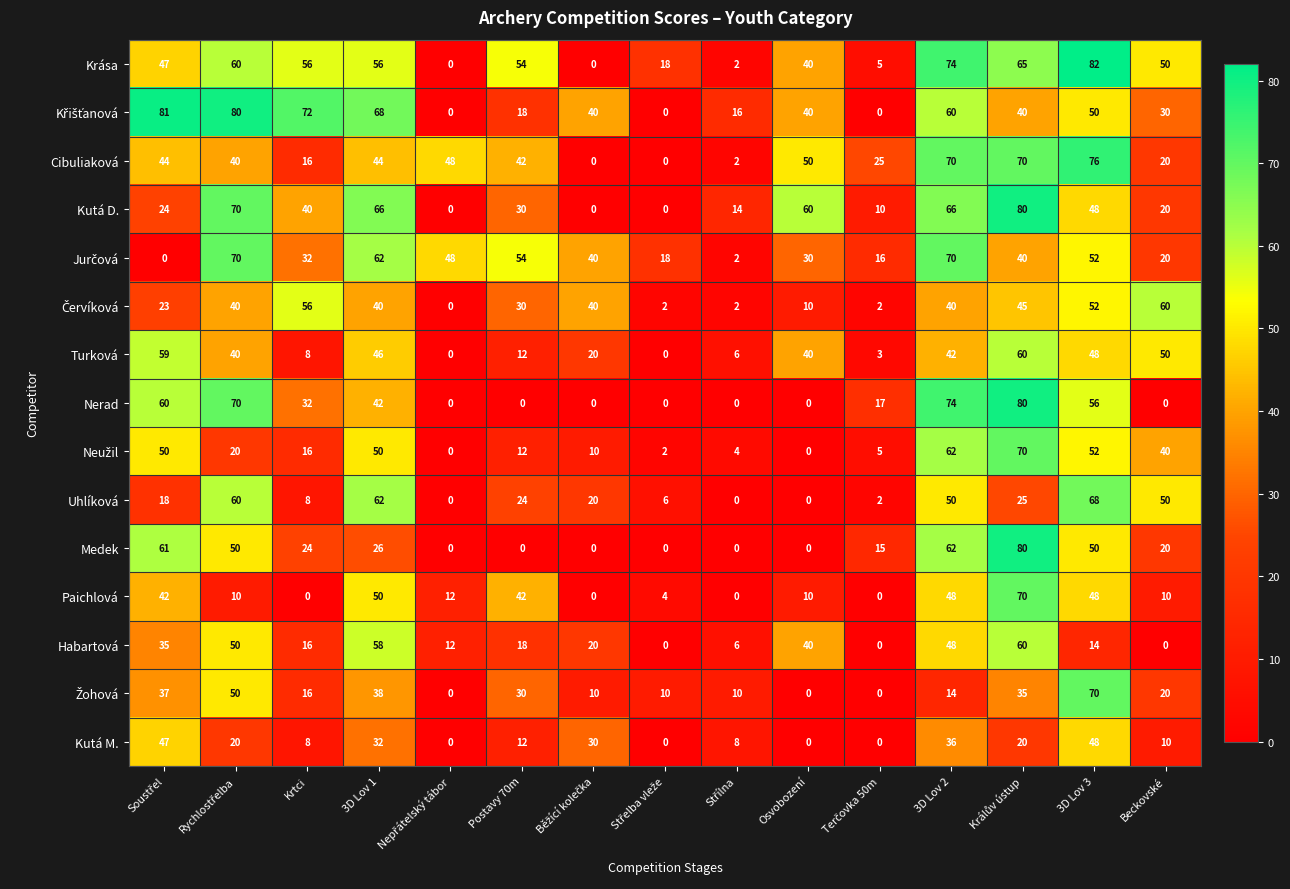

The Nerad series shows 71 at 3D Lov 1. True or false?

False